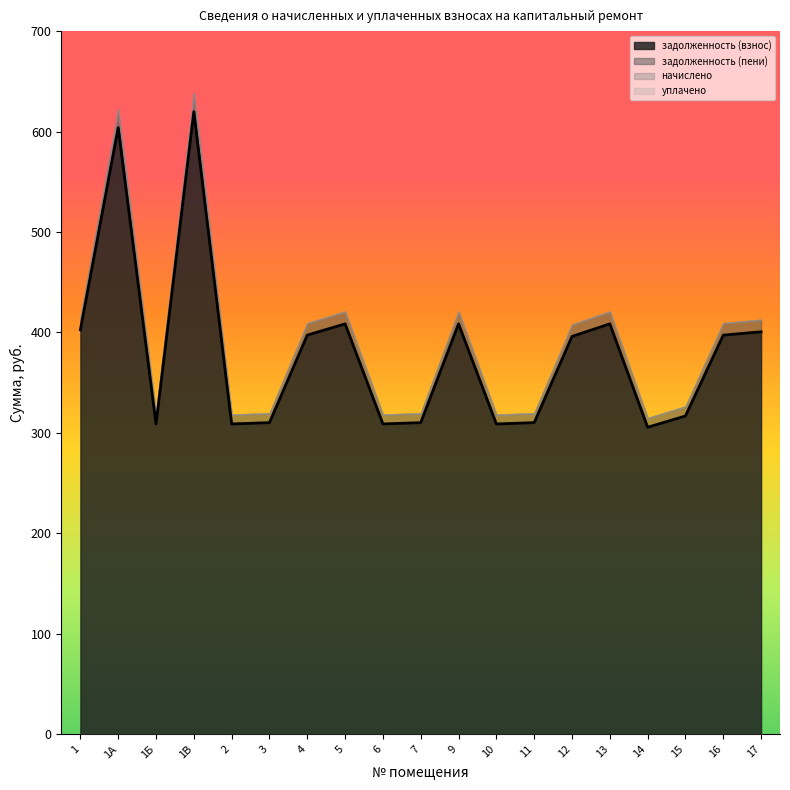

What are all the series names shown in the legend?

задолженность (взнос), задолженность (пени), начислено, уплачено